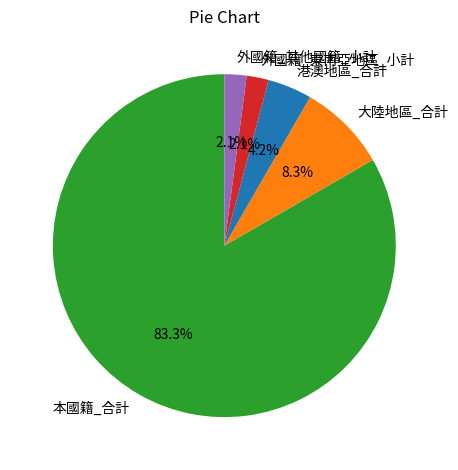

Which category accounts for the majority?

本國籍_合計